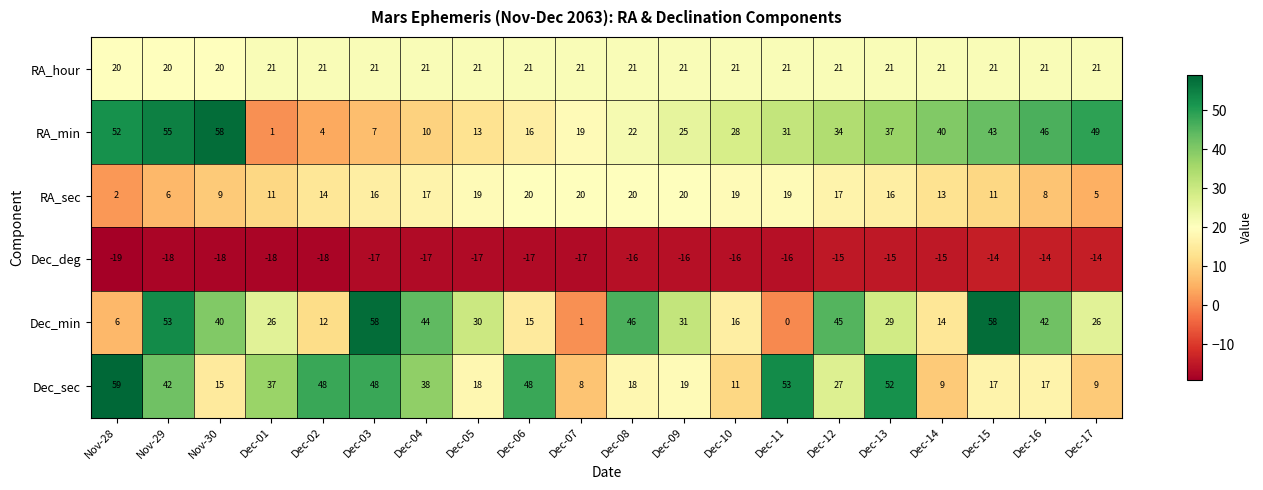

At which category is the sum across all series the highest?

Nov-29